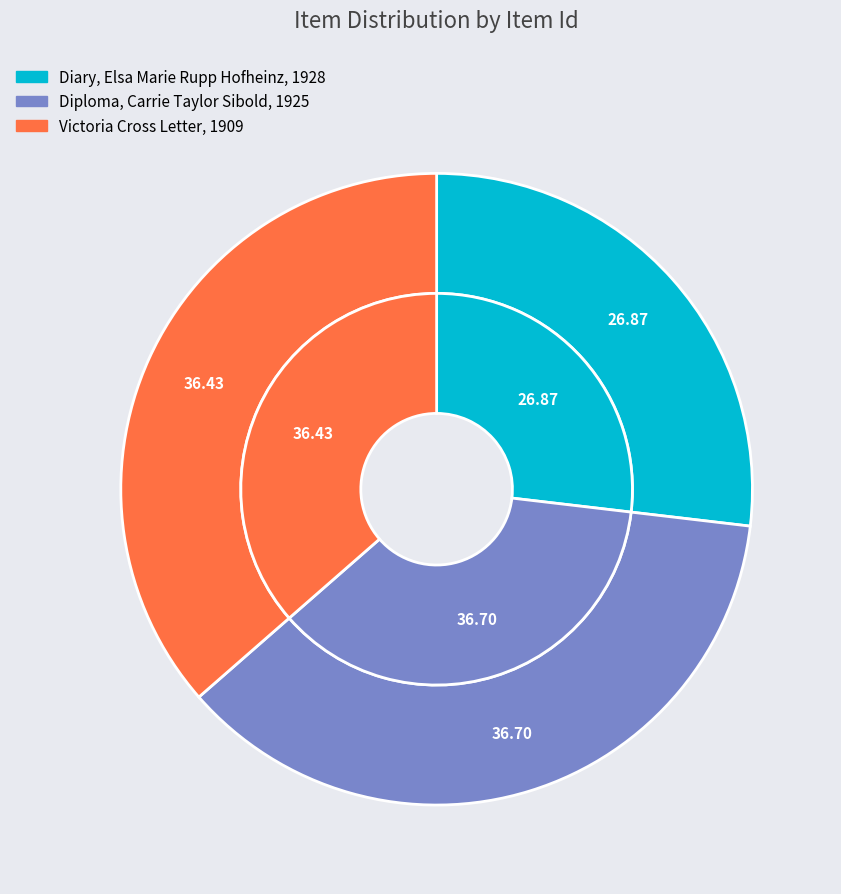

Count the number of slices in the pie.

3